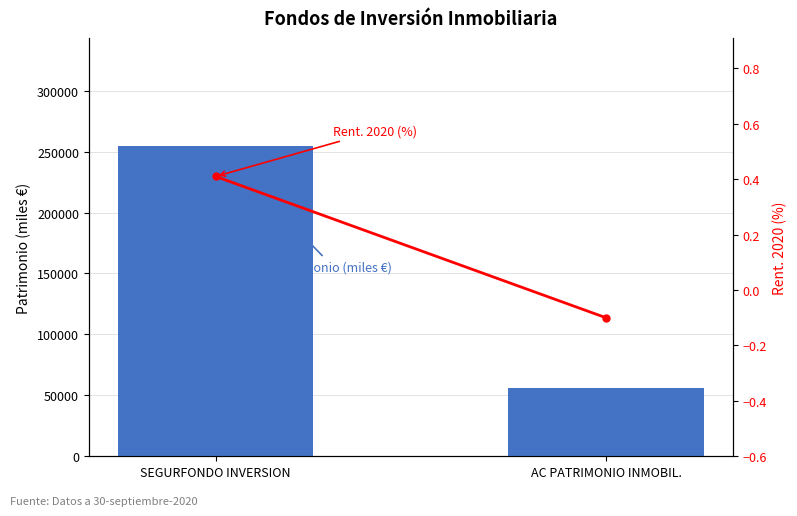

At which category is the sum across all series the highest?

SEGURFONDO INVERSION